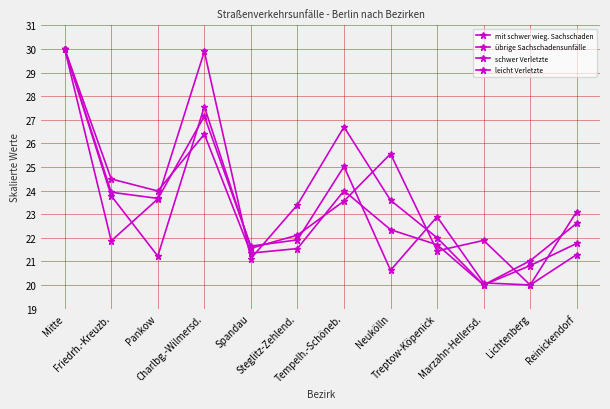

True or false: übrige Sachschadensunfälle and leicht Verletzte intersect in this chart.

True